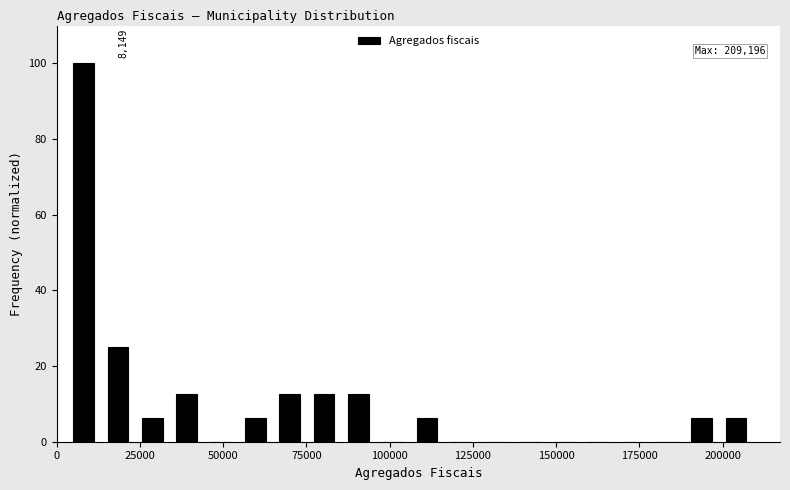

Read against the x-axis, roughly where is the centre of the tallest bar?

10000